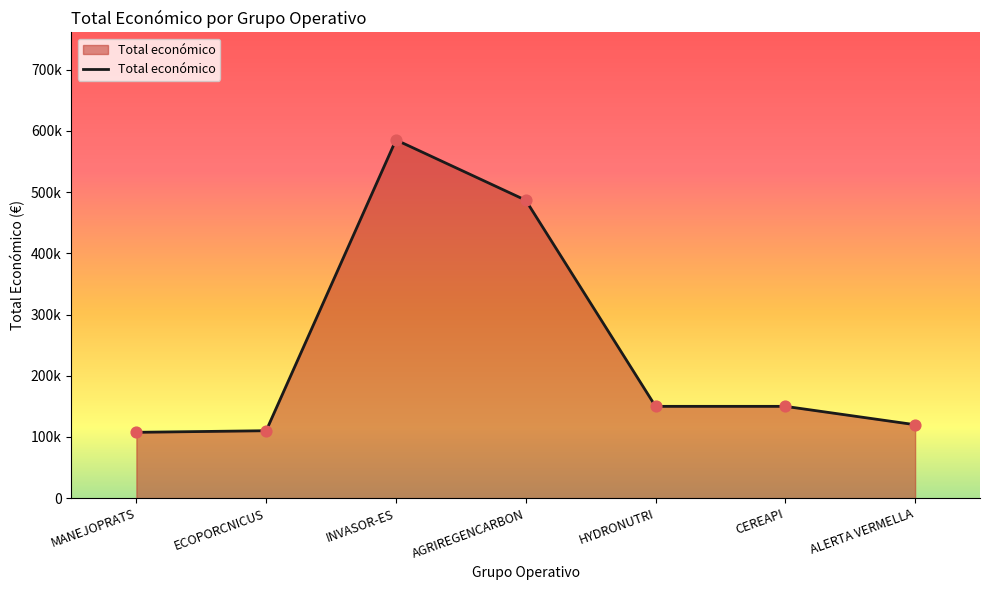

Which has a higher value, AGRIREGENCARBON or HYDRONUTRI?

AGRIREGENCARBON